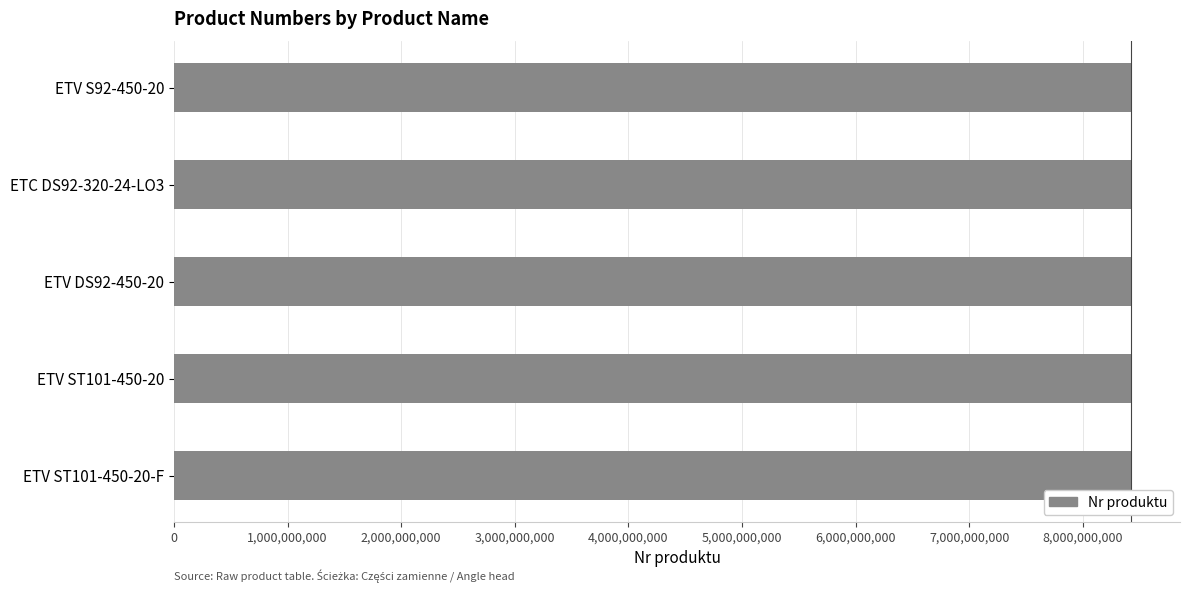

What is the greatest value displayed?

8433208290